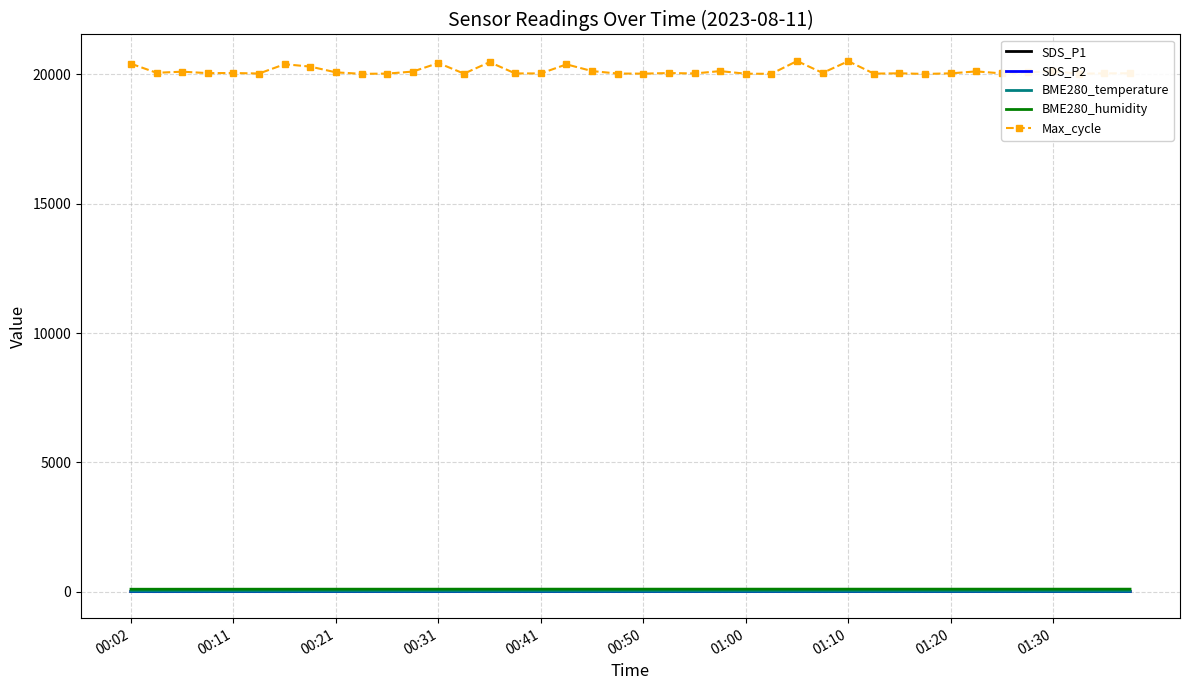

Which series has the largest range (max minus min)?

Max_cycle